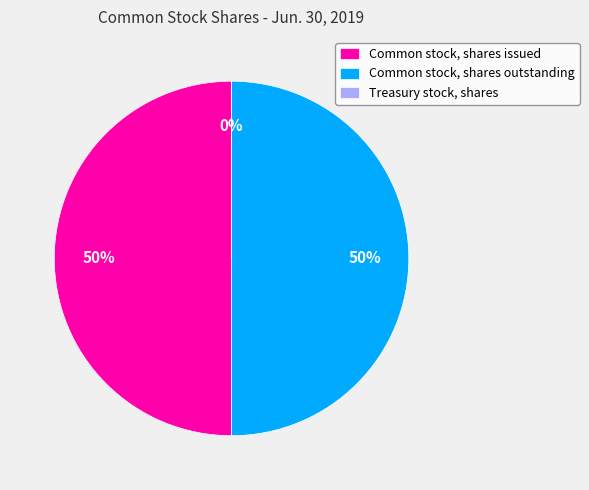

To the nearest percent, what is the average slice percentage?

33%